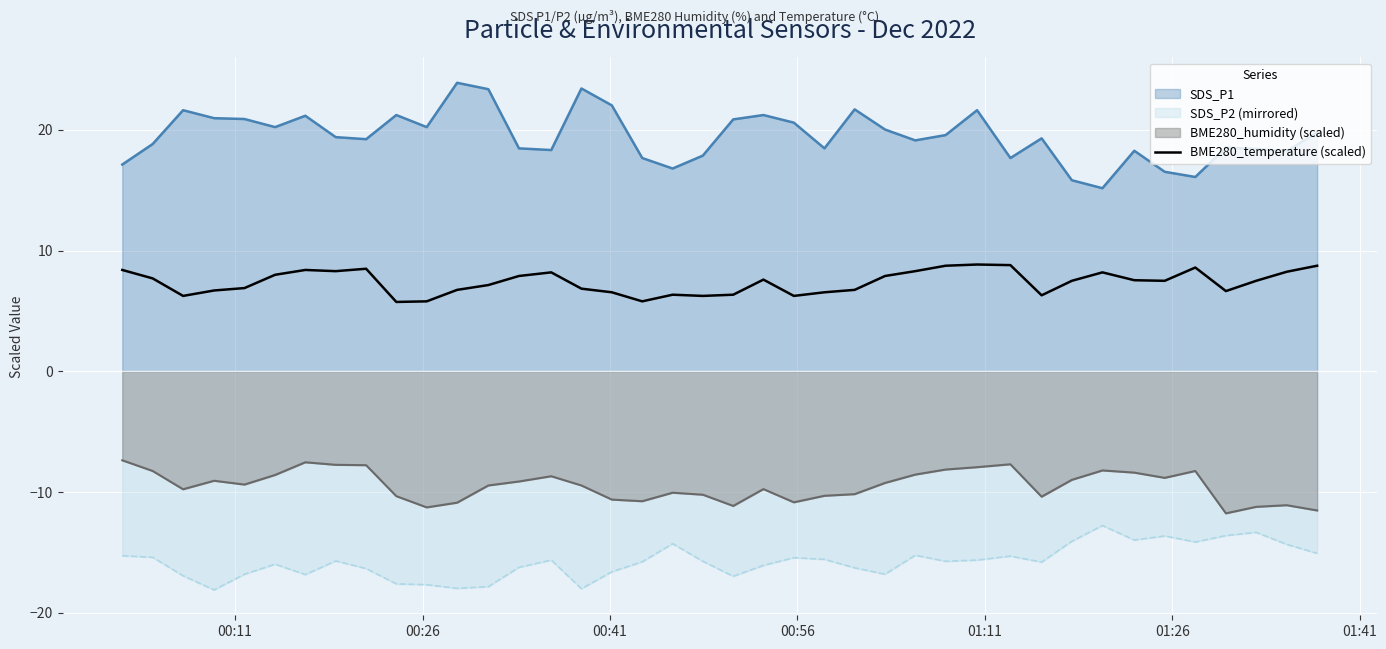

Which series has the largest range (max minus min)?

SDS_P1